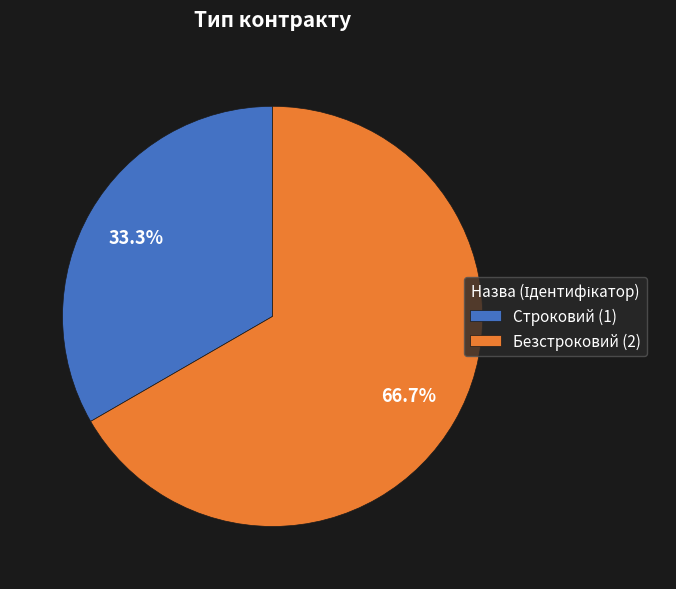

What is the ratio of the value at Строковий (1) to the value at Безстроковий (2)?

0.5